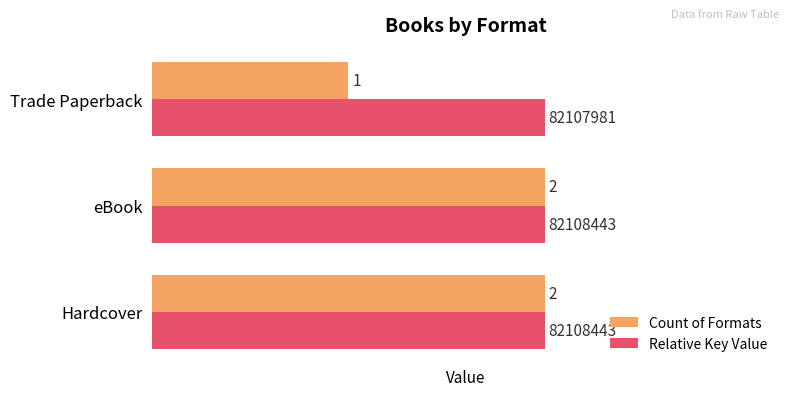

What is the minimum value for Count of Formats?

1.0